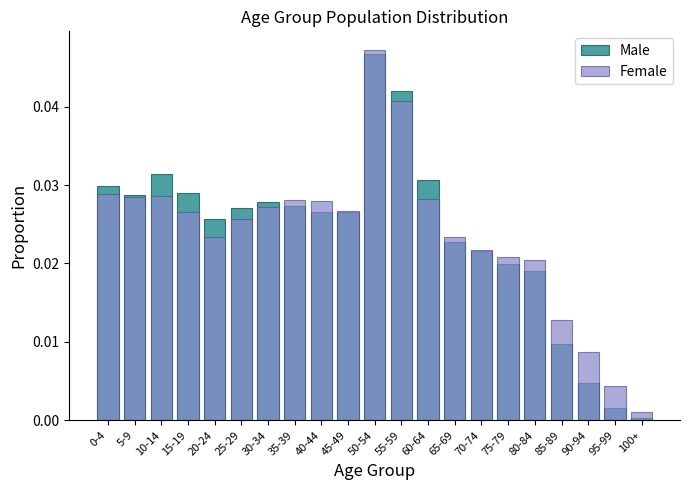

List the labels in order of Male value, largest first.

50-54, 55-59, 10-14, 60-64, 0-4, 15-19, 5-9, 30-34, 35-39, 25-29, 40-44, 45-49, 20-24, 65-69, 70-74, 75-79, 80-84, 85-89, 90-94, 95-99, 100+